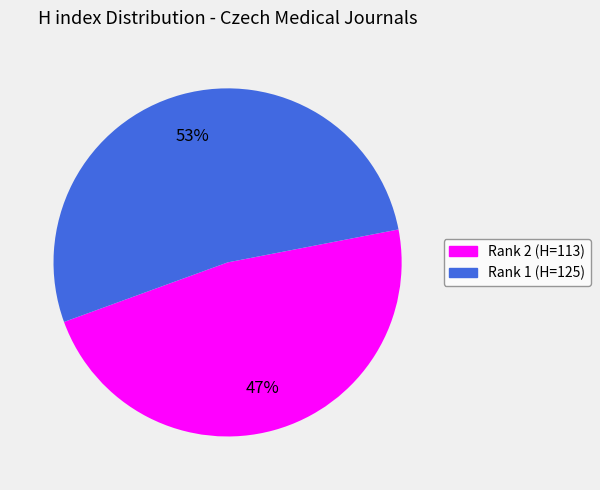

To the nearest percent, what is the average slice percentage?

50%